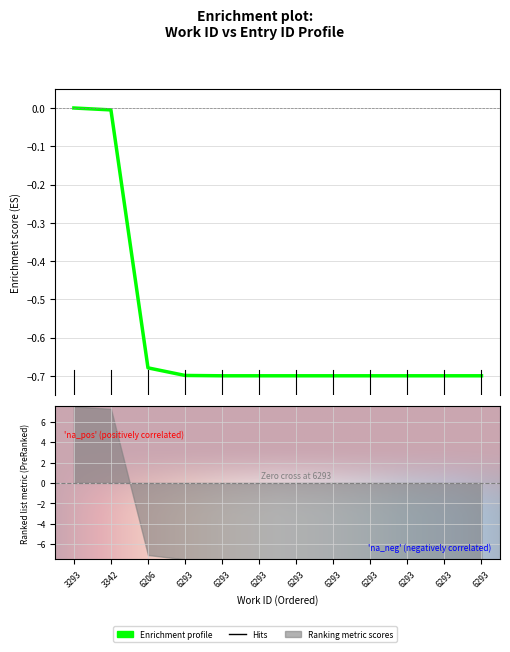

Where is the data nearest to the value 0?

3293